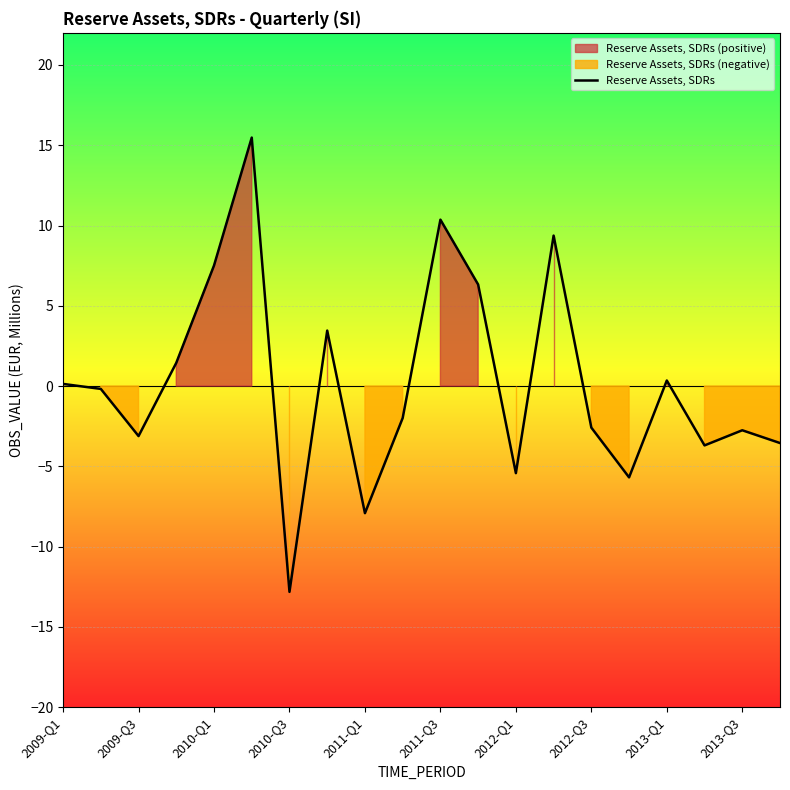

Is it true that Reserve Assets, SDRs equals 10.4 at 2011-Q3?

True